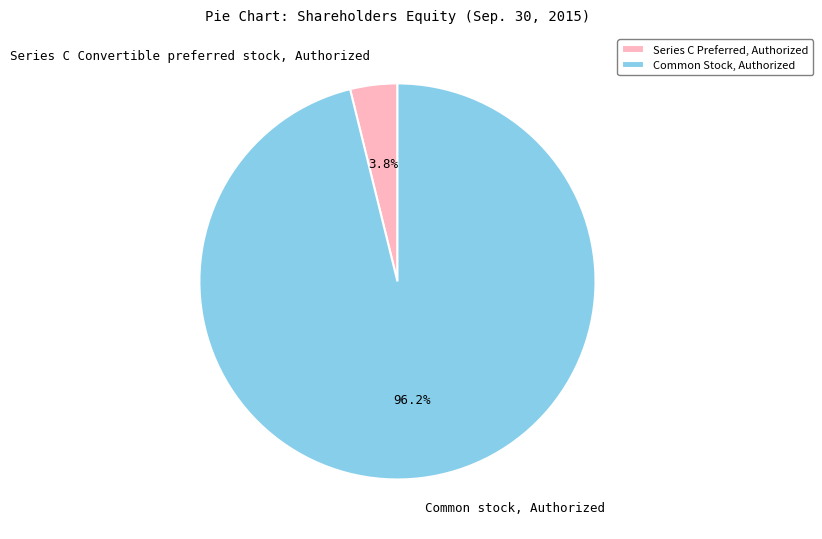

Which has a higher value, Series C Convertible preferred stock, Authorized or Common stock, Authorized?

Common stock, Authorized